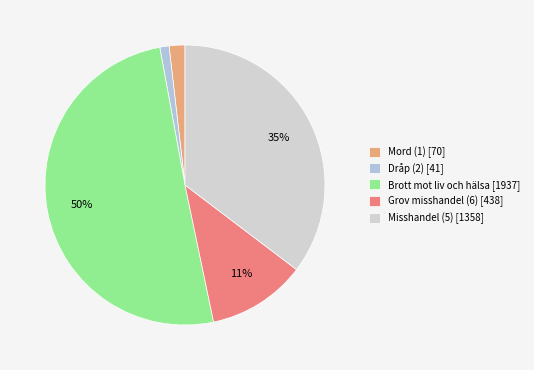

How many segments does this pie chart have?

5